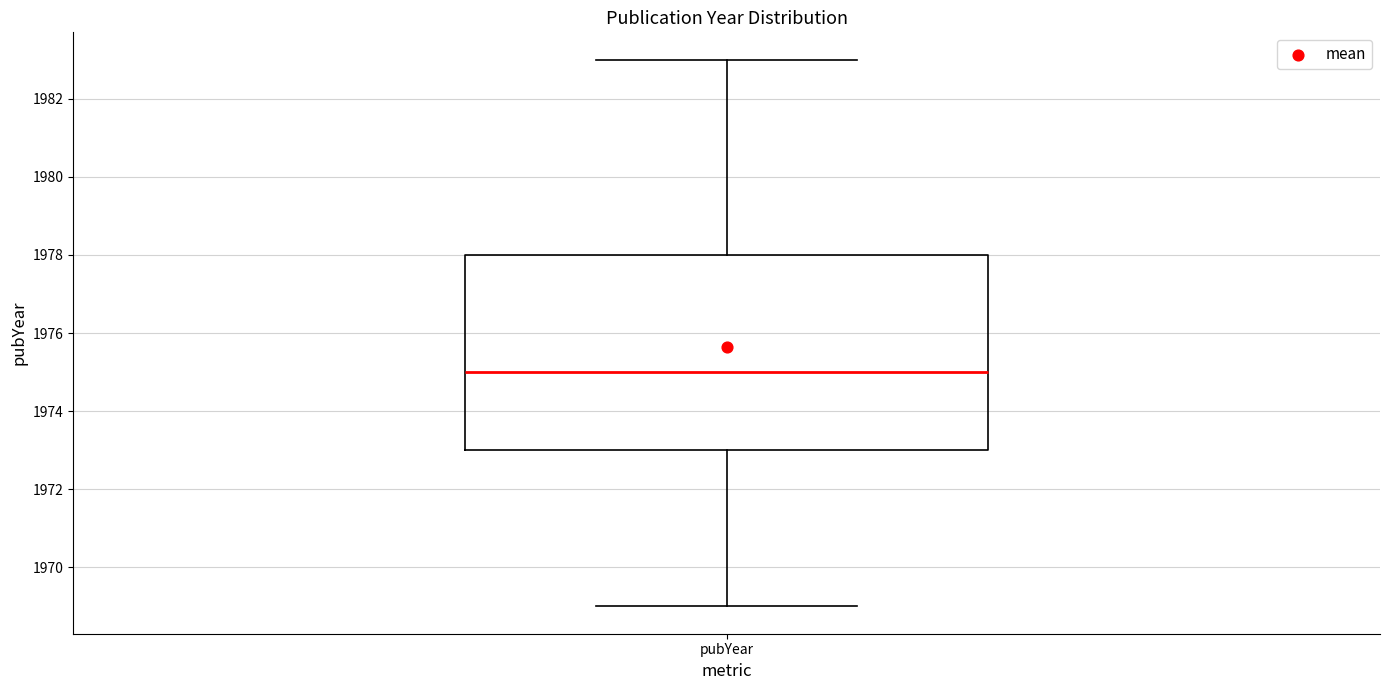

Transcribe this box plot: give where the median line is, the range the box spans, and where the two whiskers end, as read against the y-axis. The values are not printed on the chart, so give them approximately, as read against the axis.

median 1975, box 1973 to 1978, whiskers 1969 to 1983